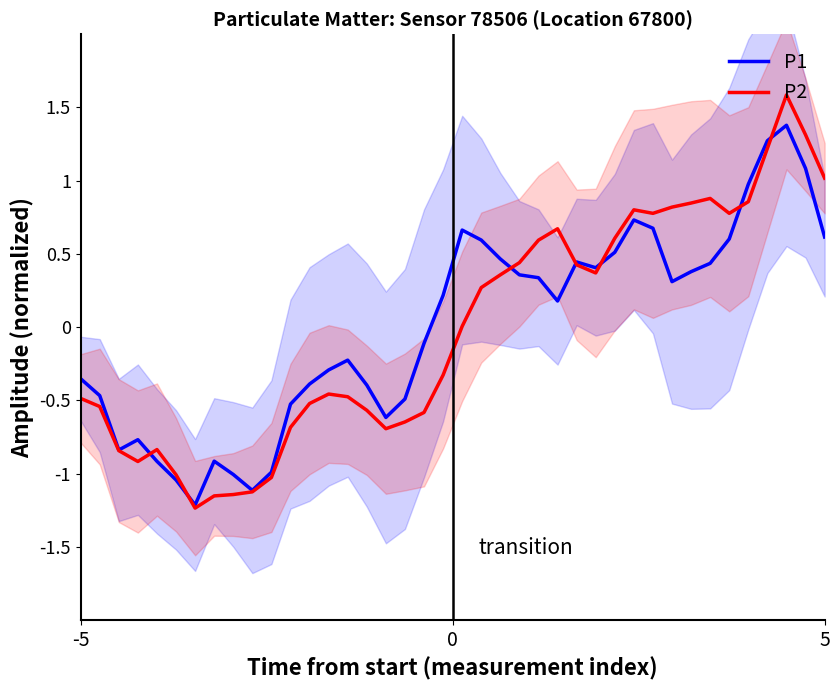

What is the highest value of the P1 series?

1.4